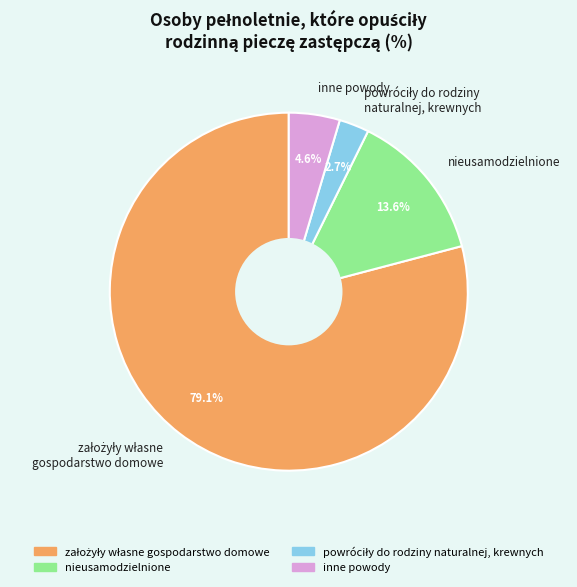

Is there any slice that represents more than half of the pie?

Yes